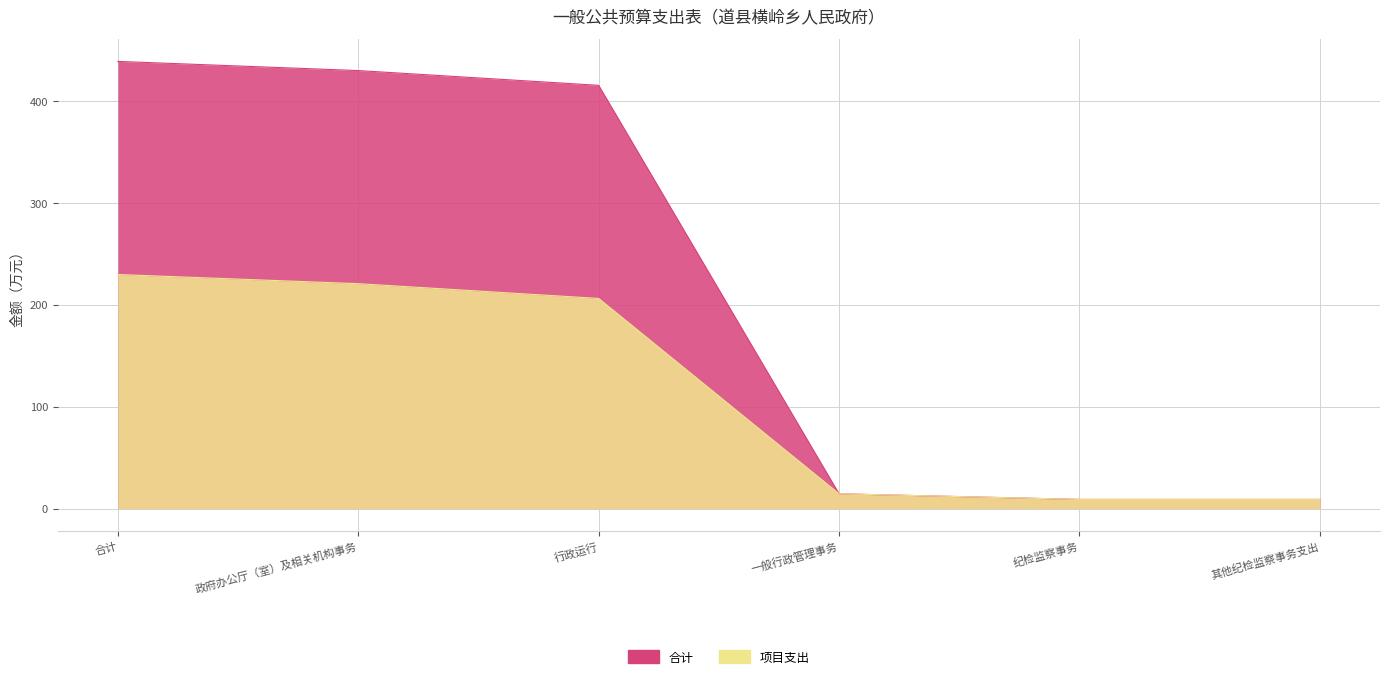

What is the total value across all series at 一般行政管理事务?

29.0